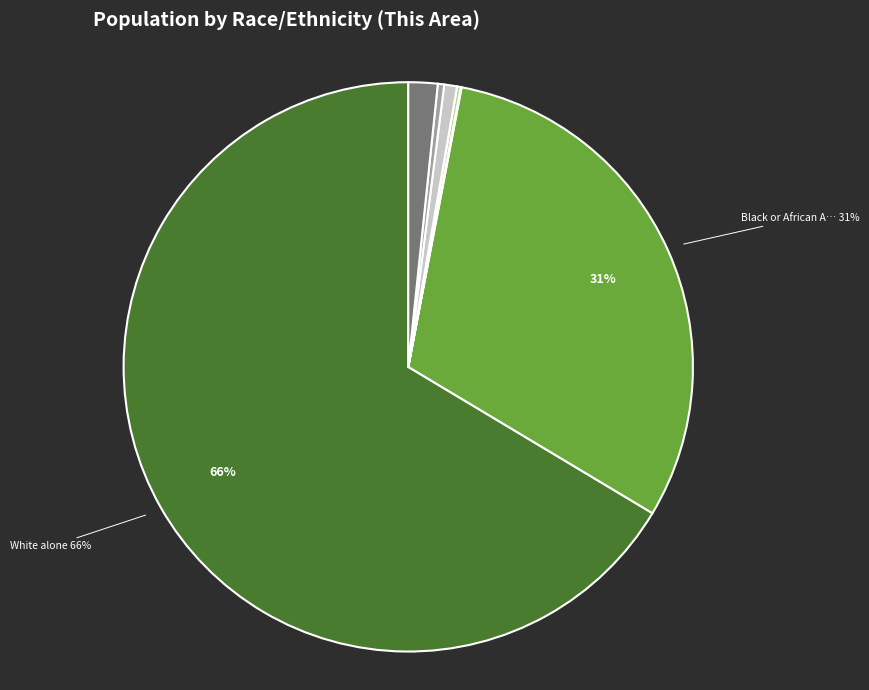

To the nearest percent, what is the average slice percentage?

12%